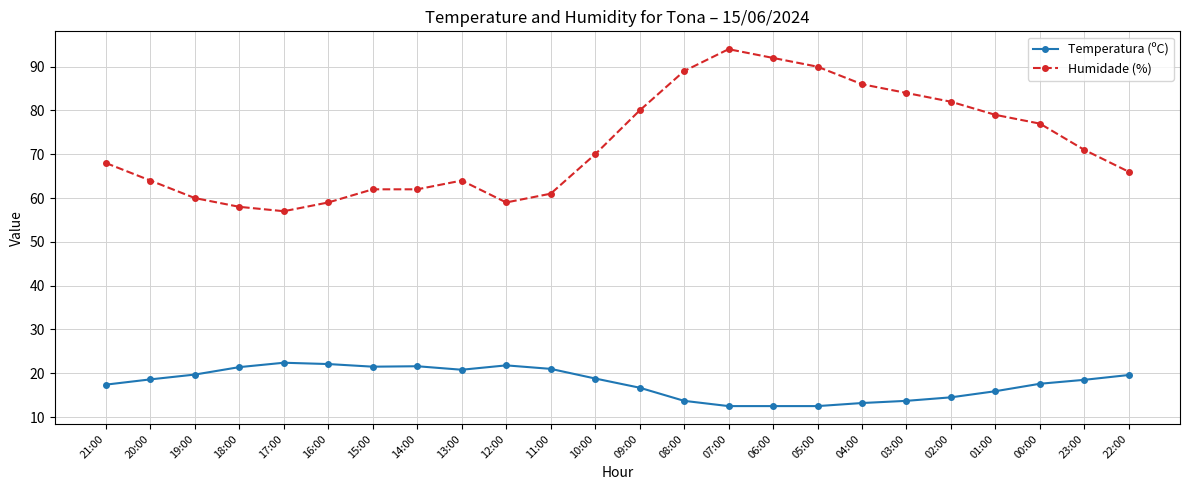

Is it true that Temperatura (ºC) equals 18.5 at 23:00?

True